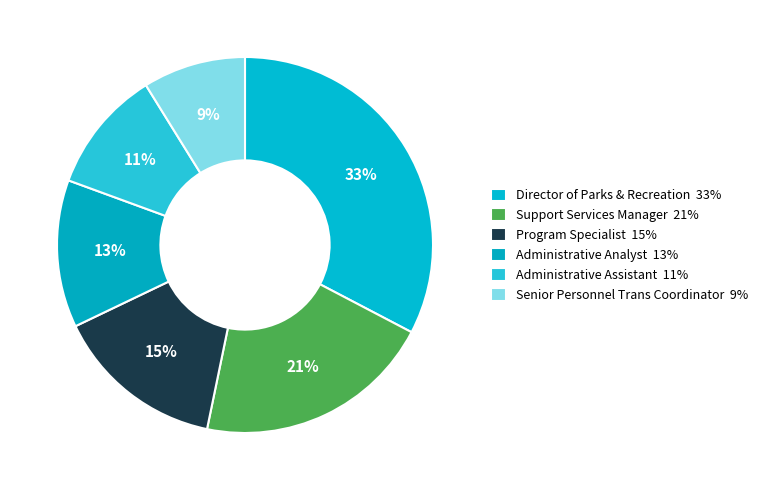

True or false: Program Specialist accounts for 15% of the total.

True